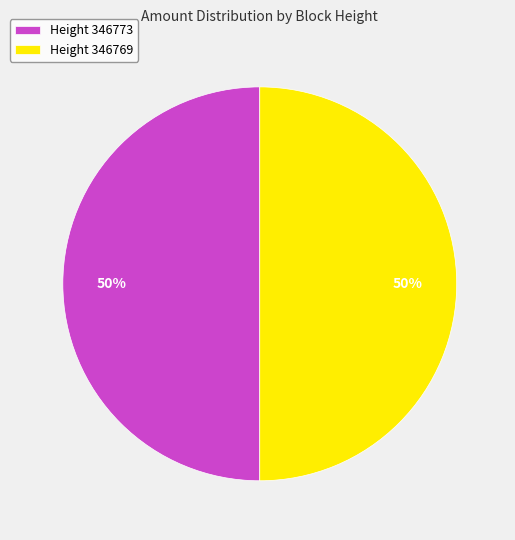

Do Height 346773 and Height 346769 together represent more than half of the pie?

Yes